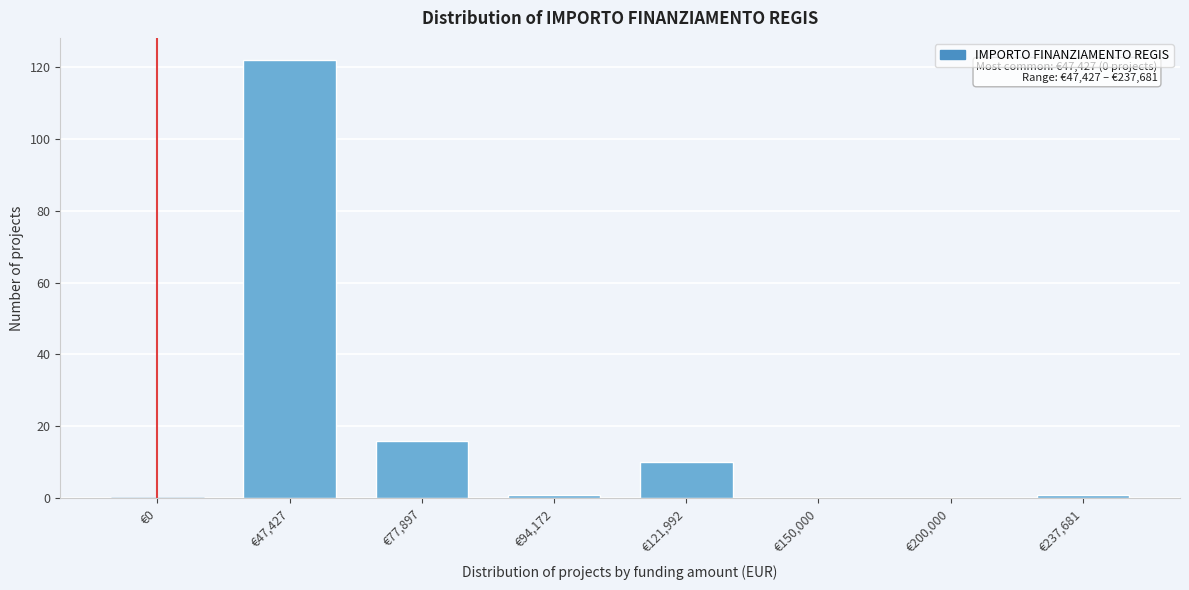

Between €121,992 and €150,000, which is larger?

€121,992